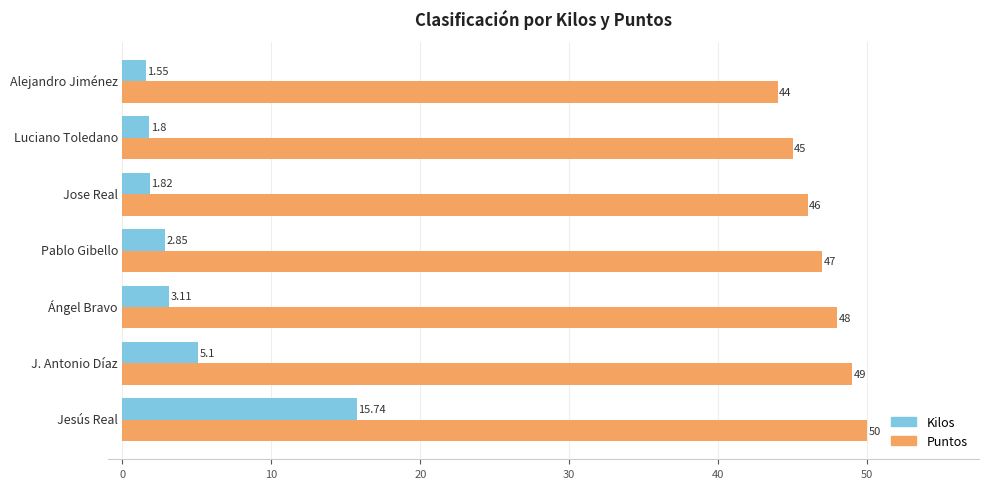

List the series in order of their peak value, highest first.

Puntos, Kilos